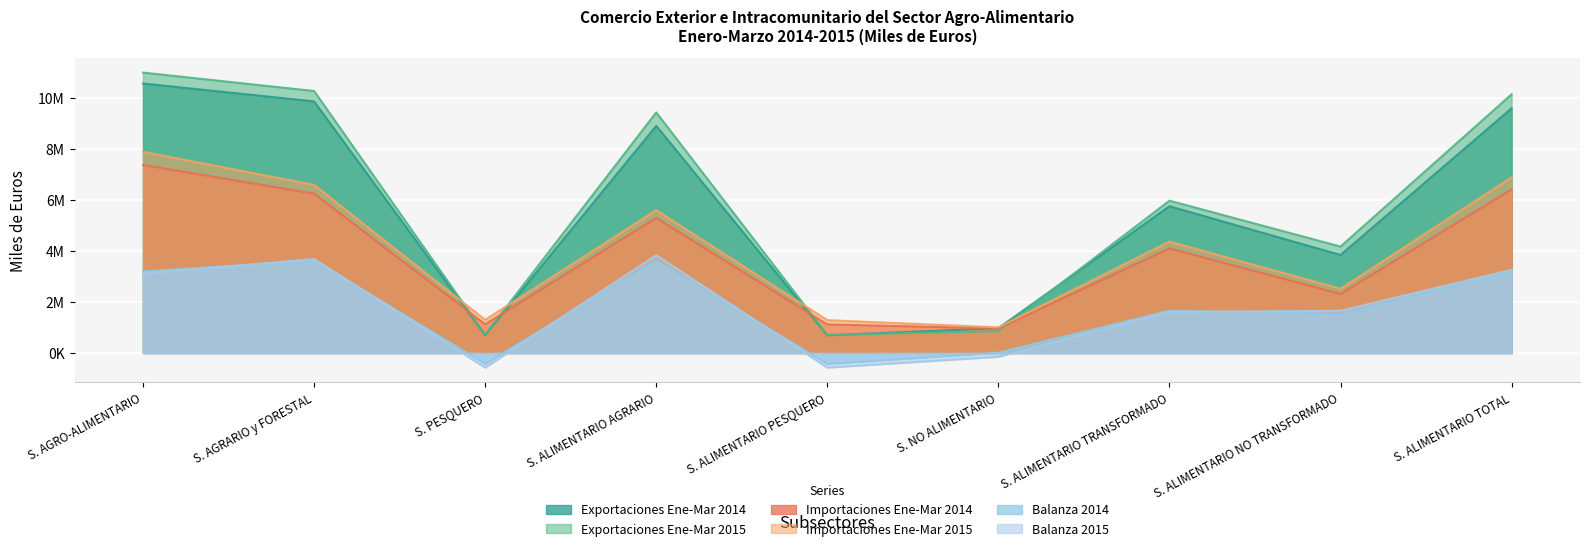

What is the label of the 4th point from the left?

S. ALIMENTARIO AGRARIO